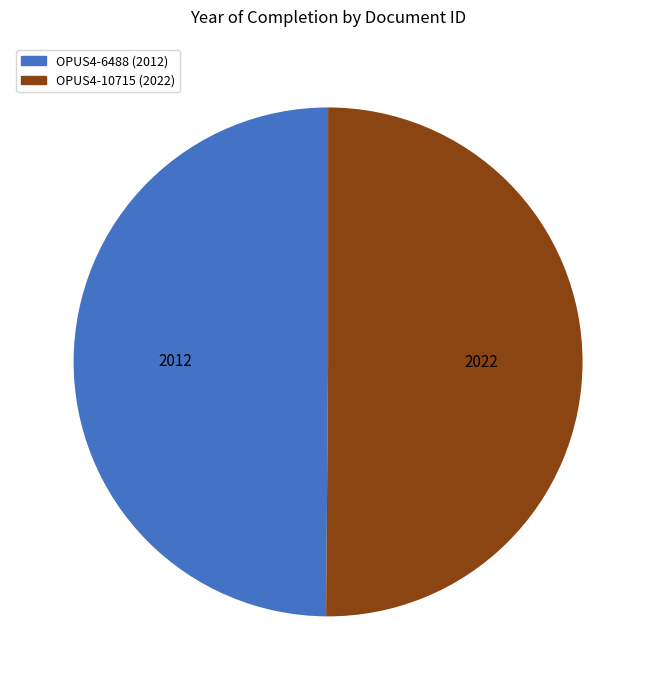

Is the sum of OPUS4-10715 and OPUS4-6488 greater than half?

Yes